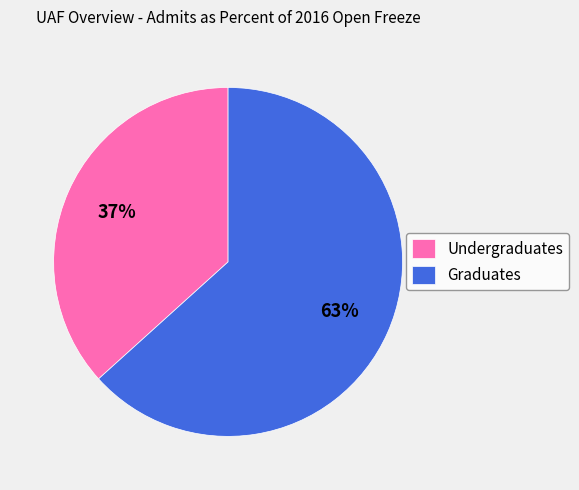

Count the number of slices in the pie.

2